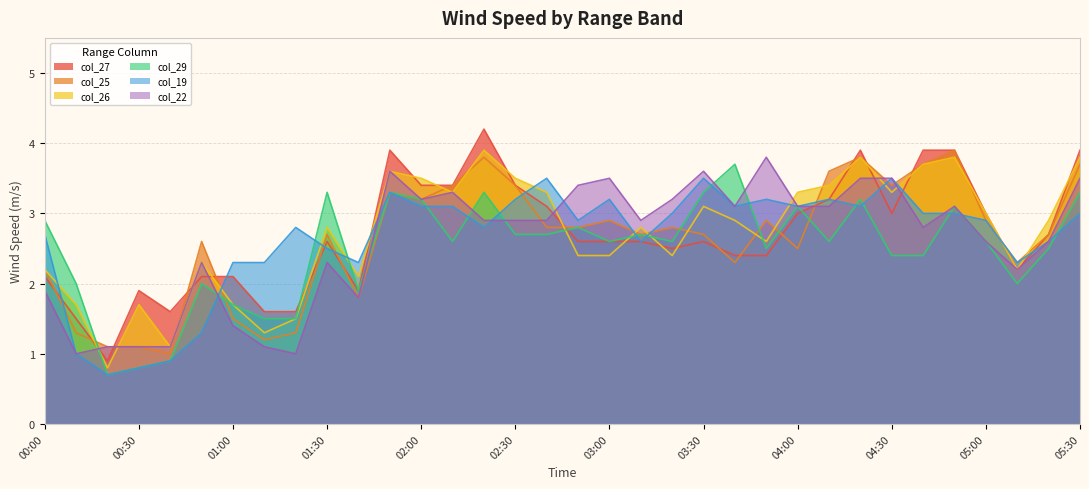

What is the minimum value shown in the chart?

0.7